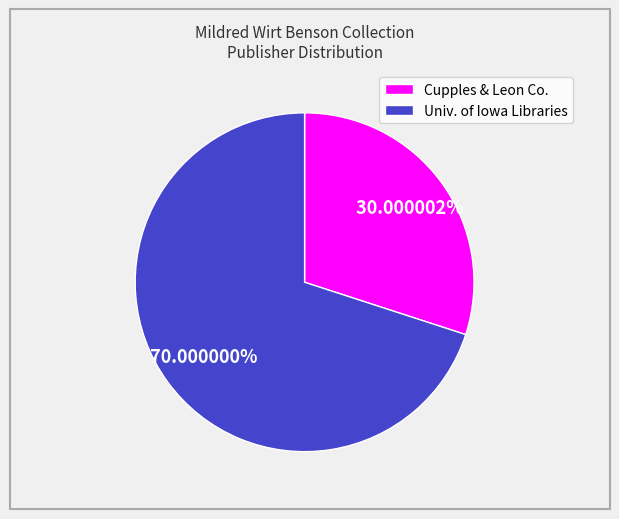

Rank the categories by value from lowest to highest.

Cupples & Leon Co., Univ. of Iowa Libraries